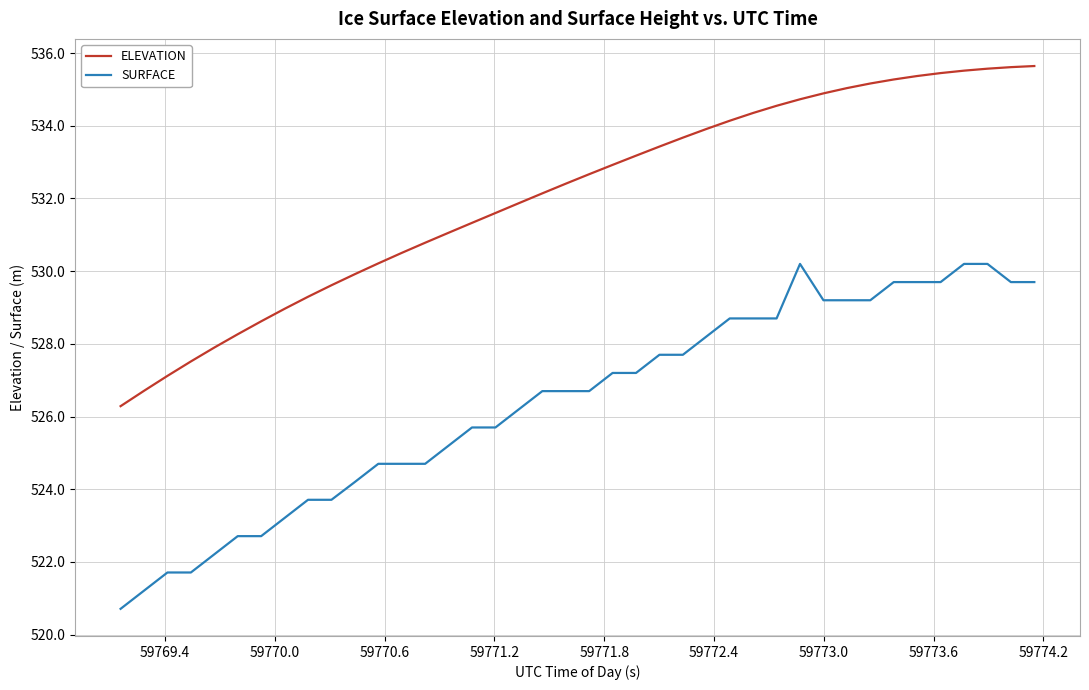

True or false: ELEVATION and SURFACE cross at least once.

False